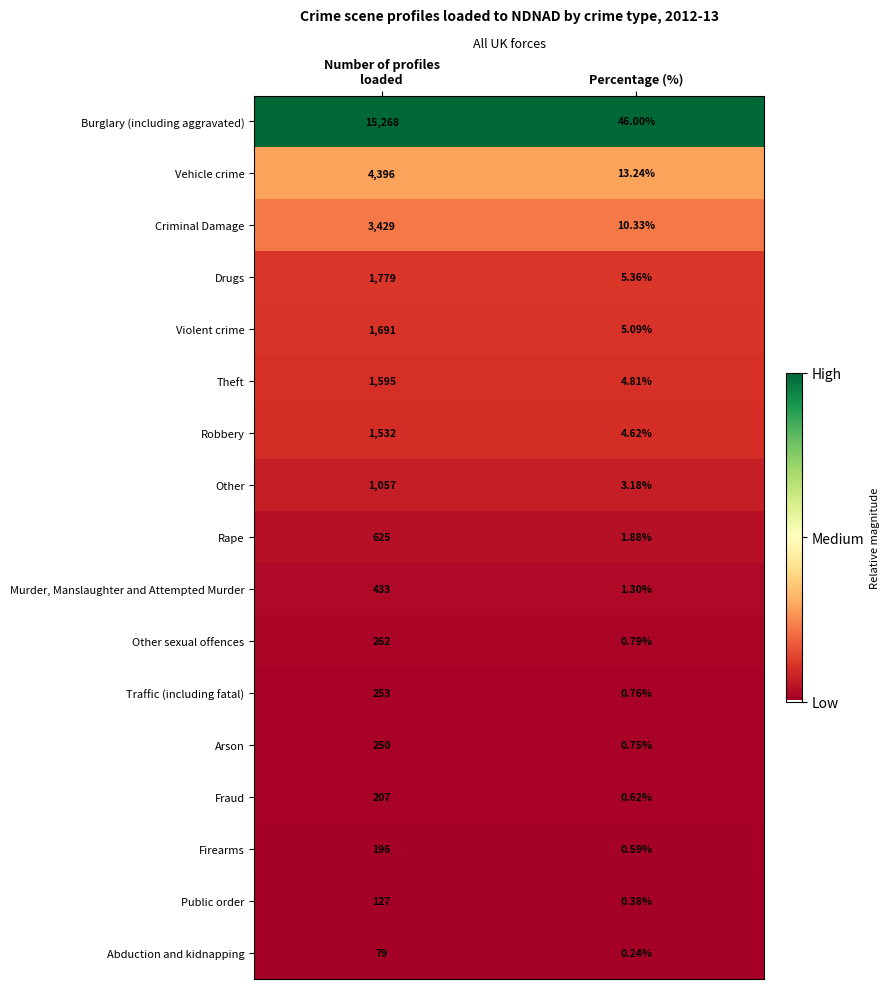

Which label corresponds to the largest value in the chart?

Number of profiles
loaded